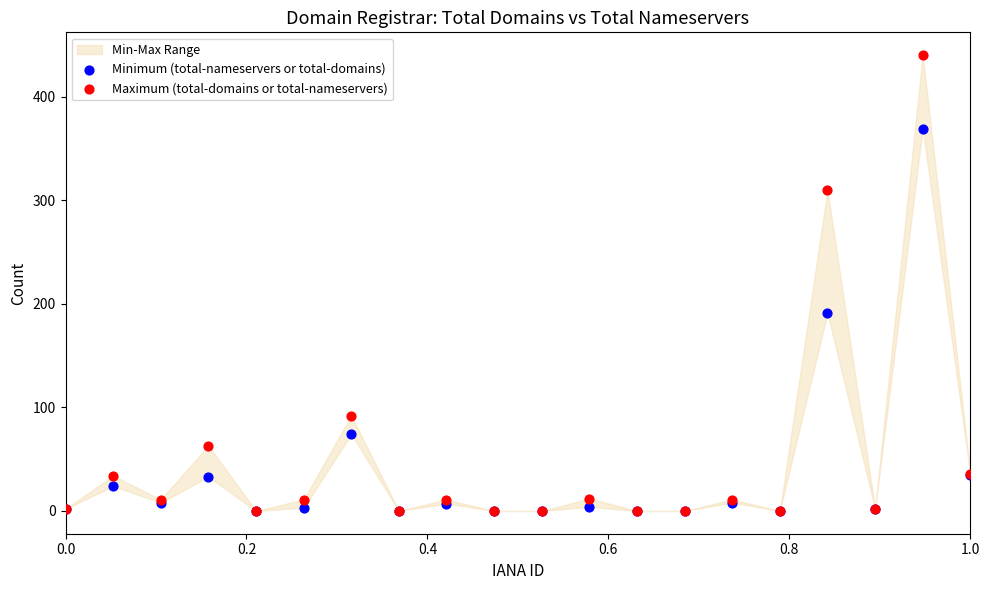

Which series reaches the maximum Y coordinate?

Maximum (total-domains or total-nameservers)